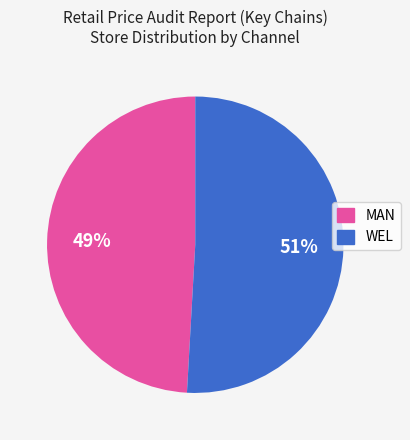

To the nearest percent, what is the difference between the largest and smallest slice percentages?

2%